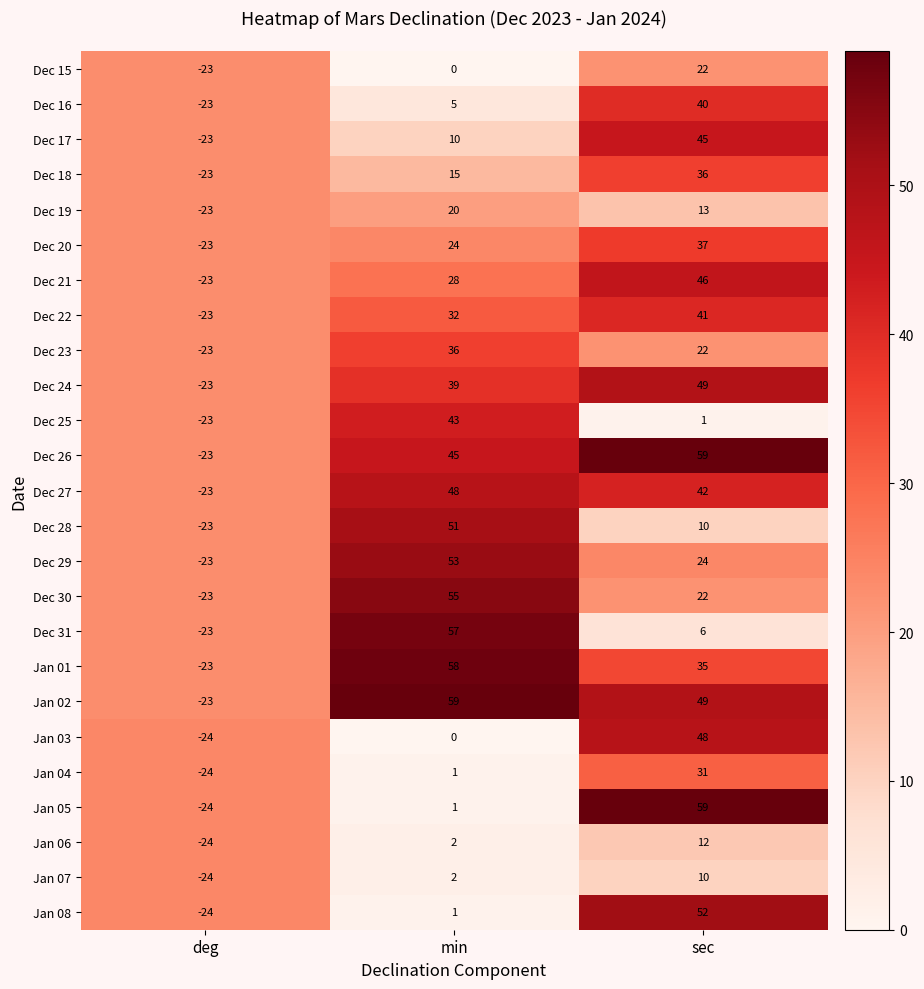

At which category is the sum across all series the highest?

sec